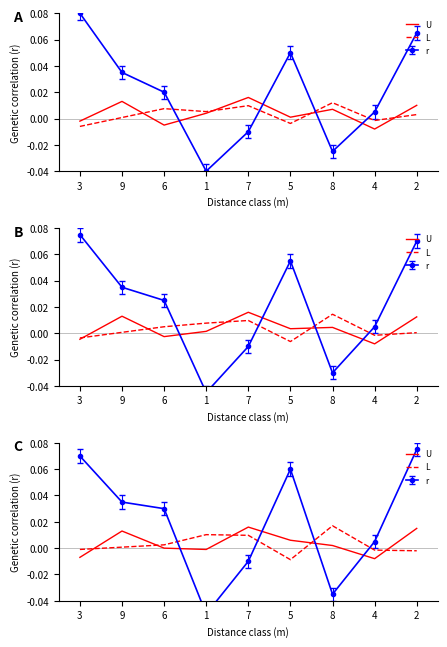

How many values in U are below zero?

4